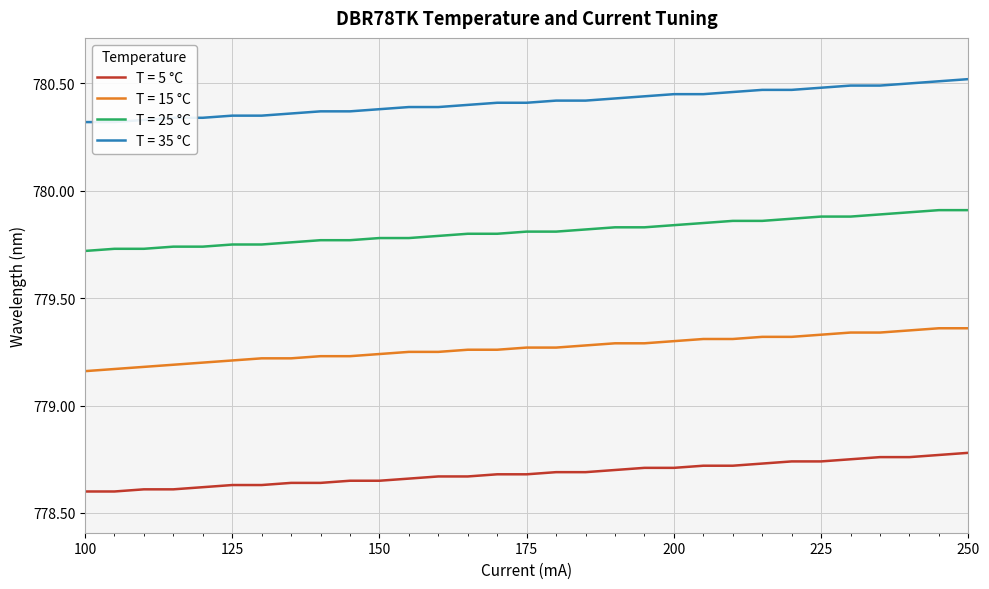

True or false: T = 35 °C has more than 2 points higher than both neighbors.

False